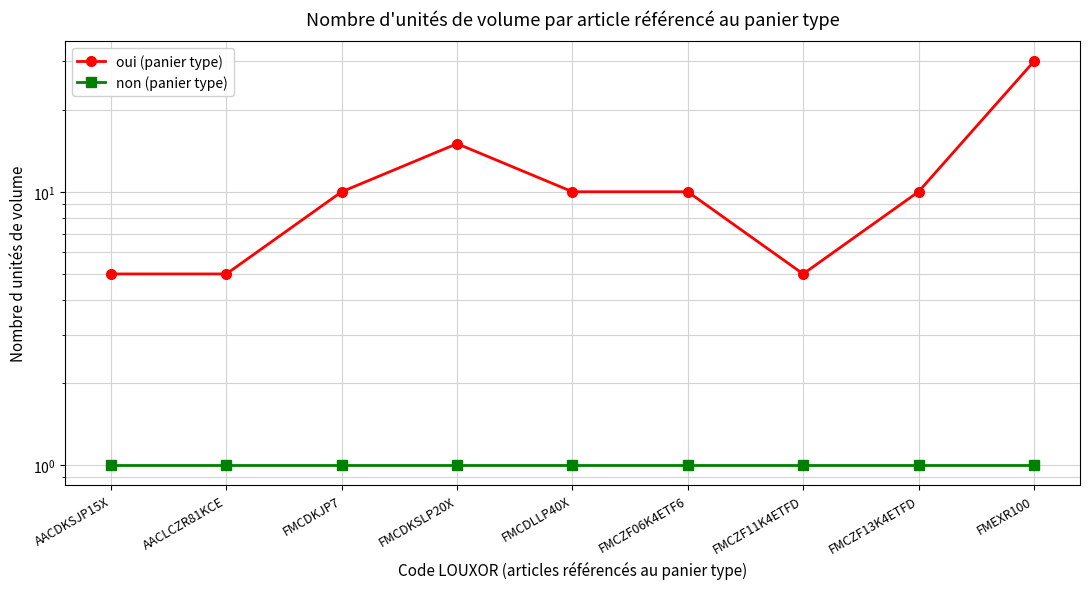

True or false: oui (panier type) has more than 1 interior local peaks.

False